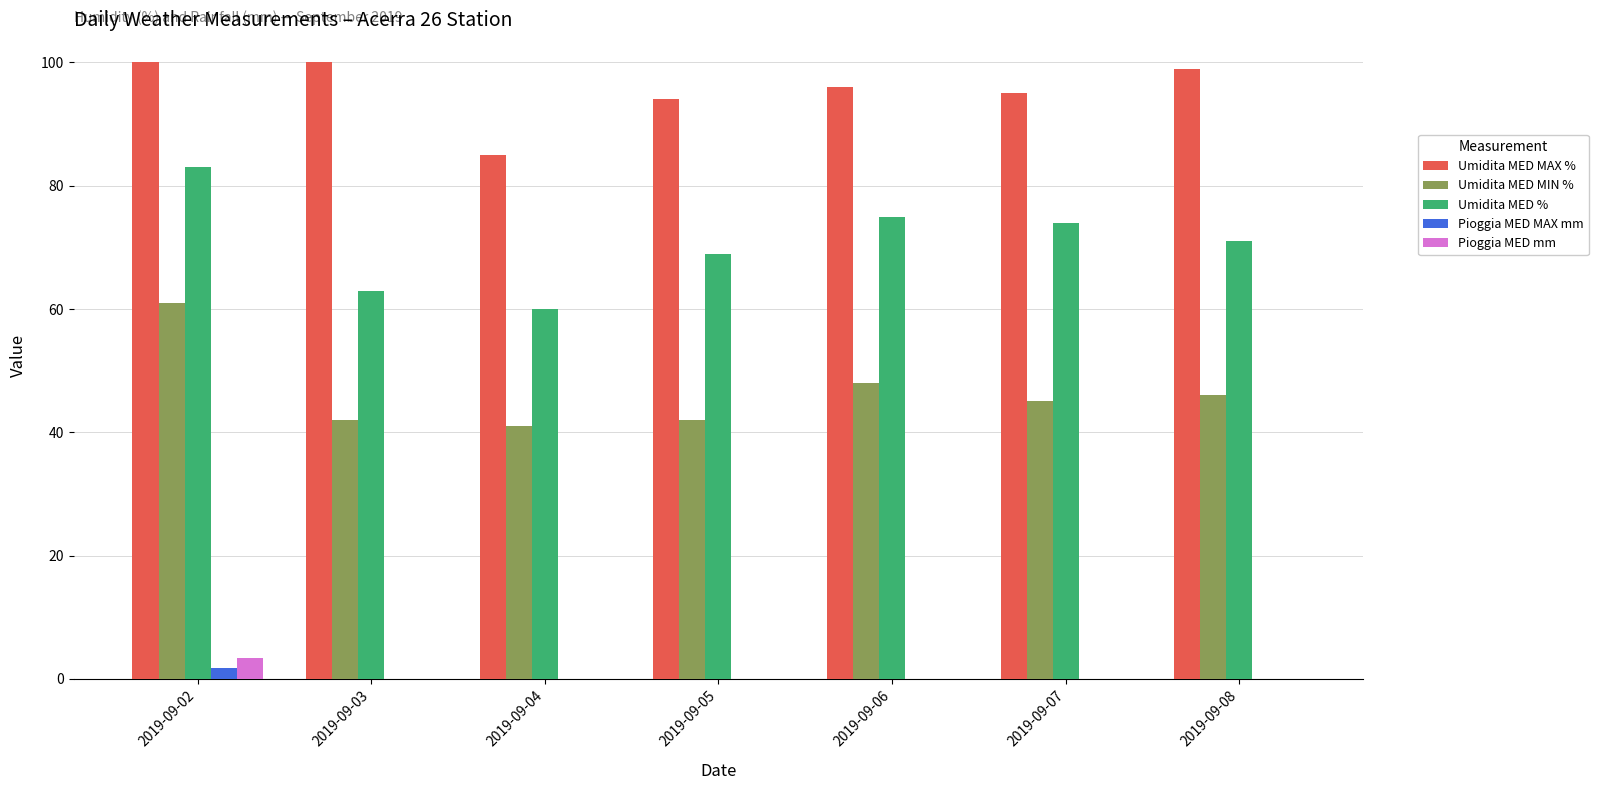

Does the chart contain stacked bars?

No